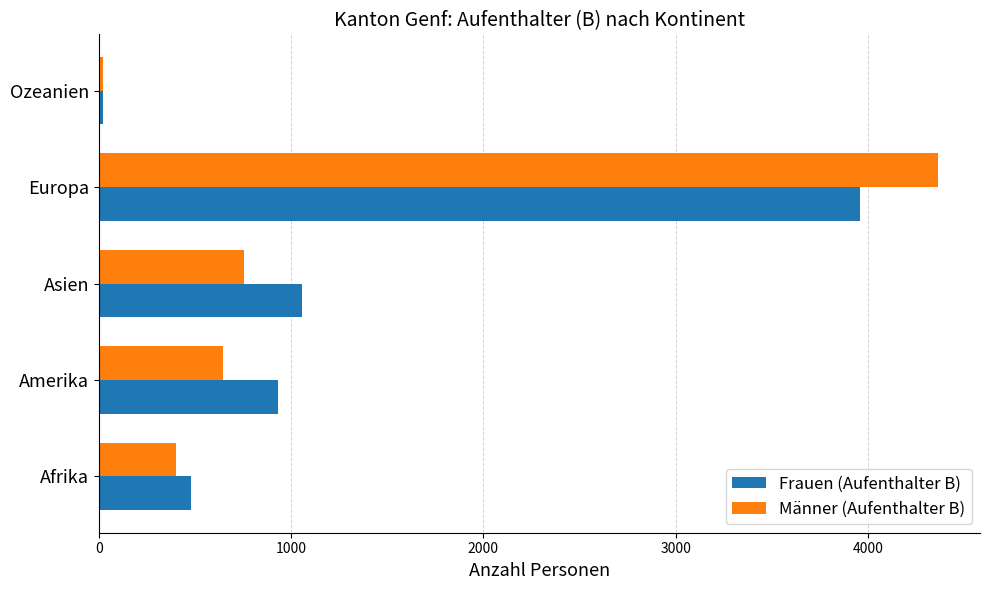

At how many categories does at least one series exceed 3614?

1